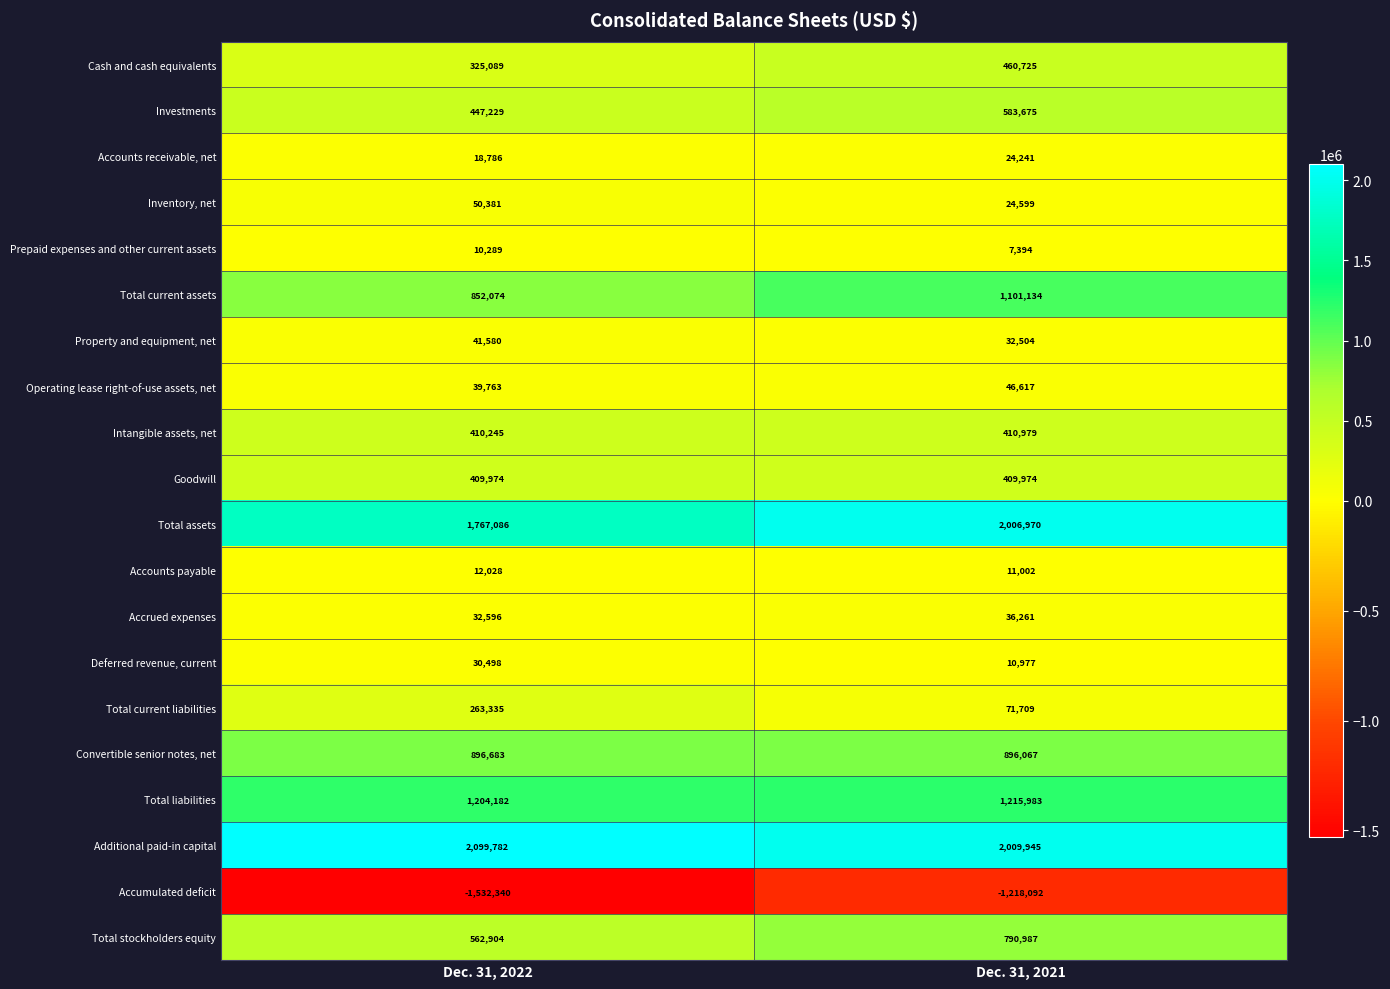

True or false: Total stockholders equity has a value of 867157 at Dec. 31, 2022.

False